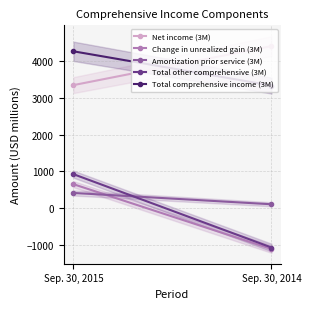

What is the value of the Change in unrealized gain (3M) point at the 1st from the left?

647